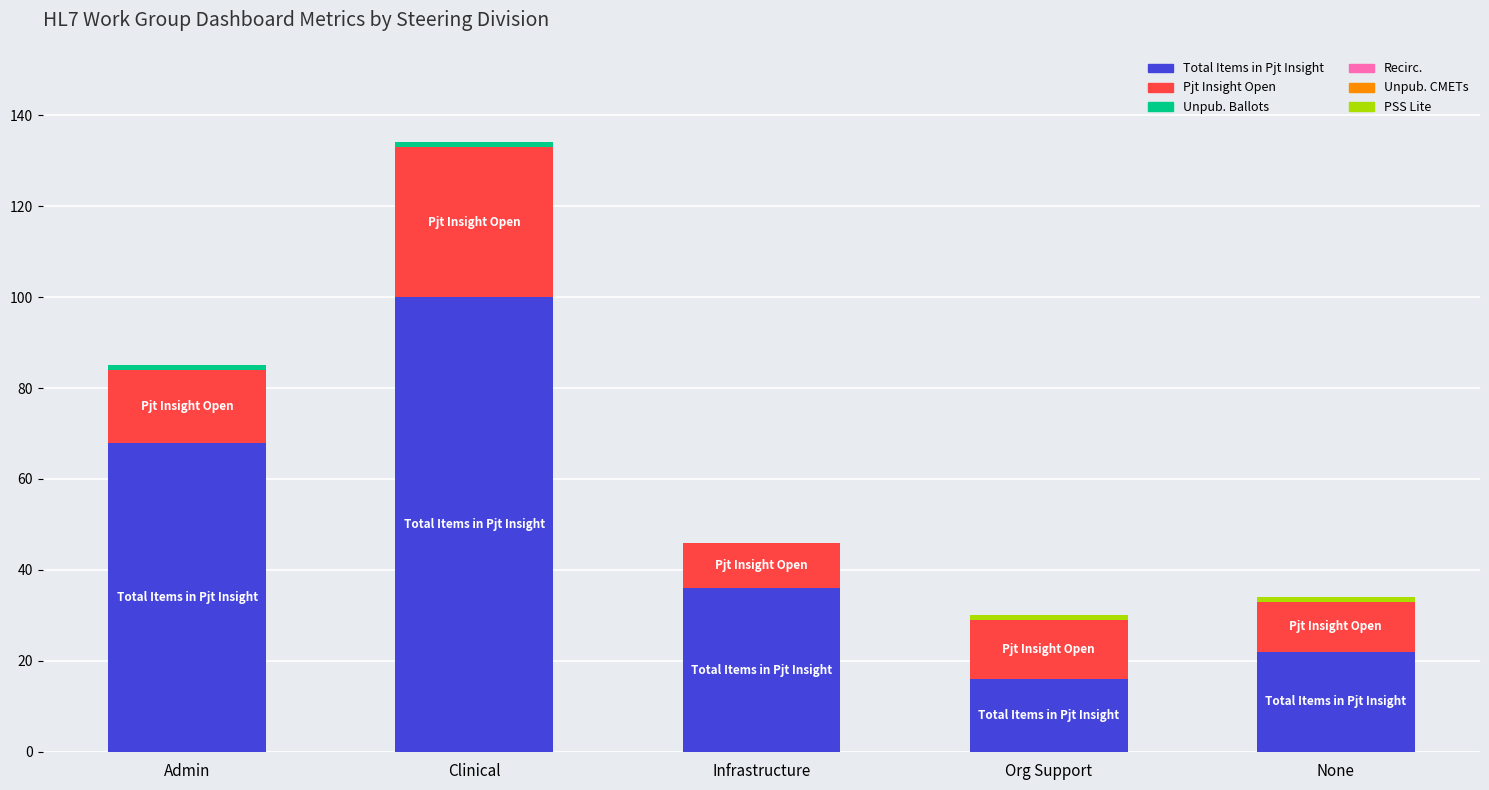

What is the sum of all Total Items in Pjt Insight values?

242